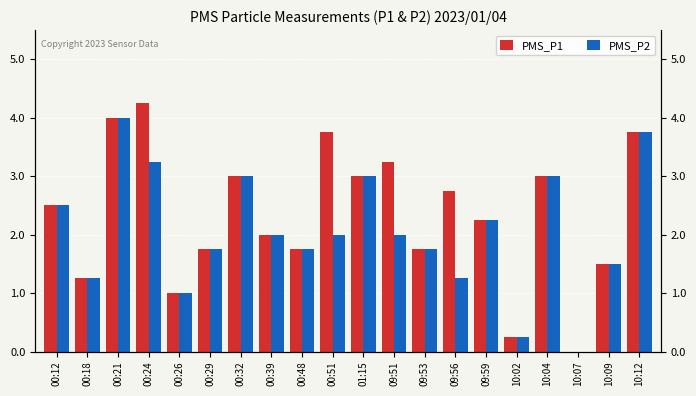

Count the number of data series in this chart.

2